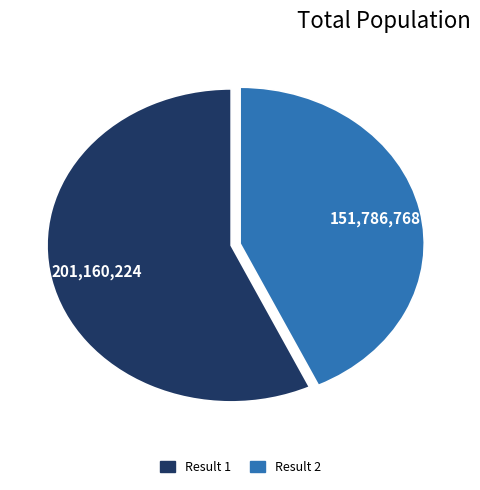

Is there a majority slice in this chart?

Yes